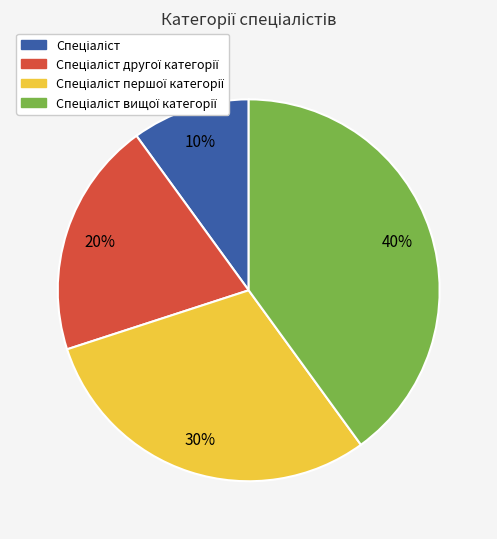

To the nearest percent, what is the average slice percentage?

25%